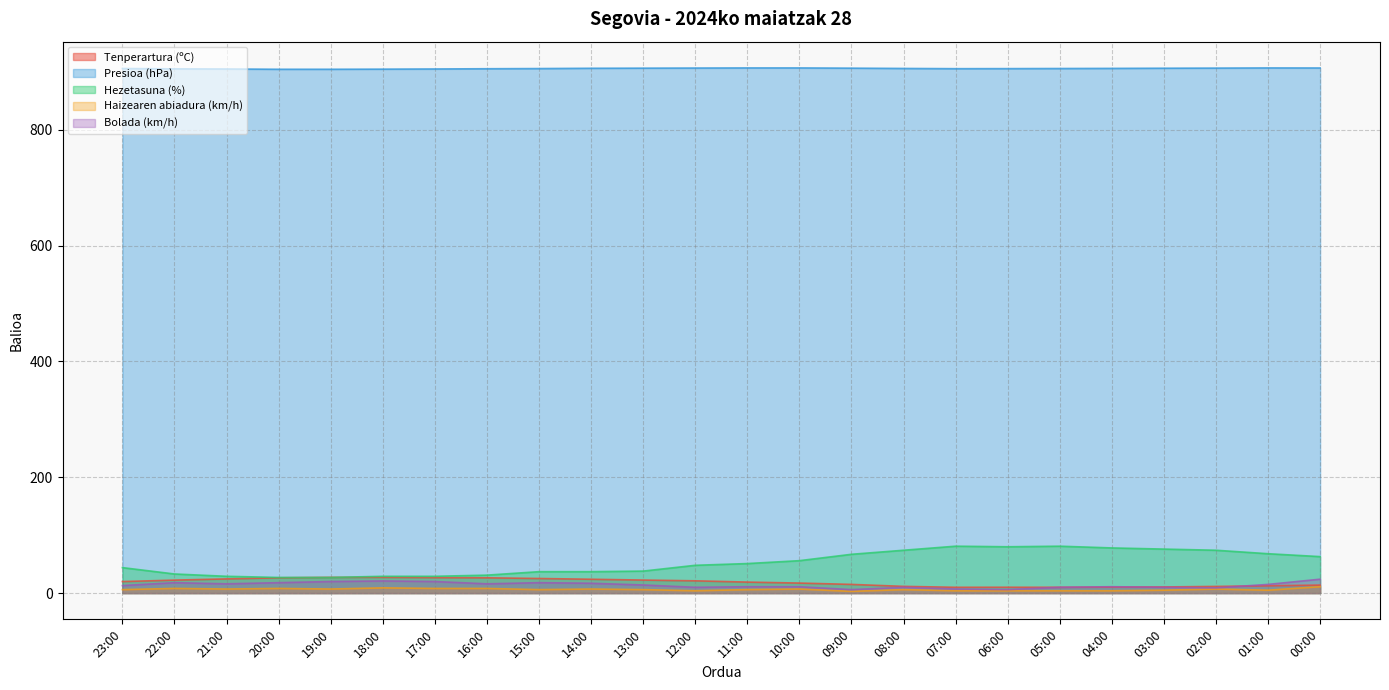

The Haizearen abiadura (km/h) series shows 5.5 at 04:00. True or false?

False